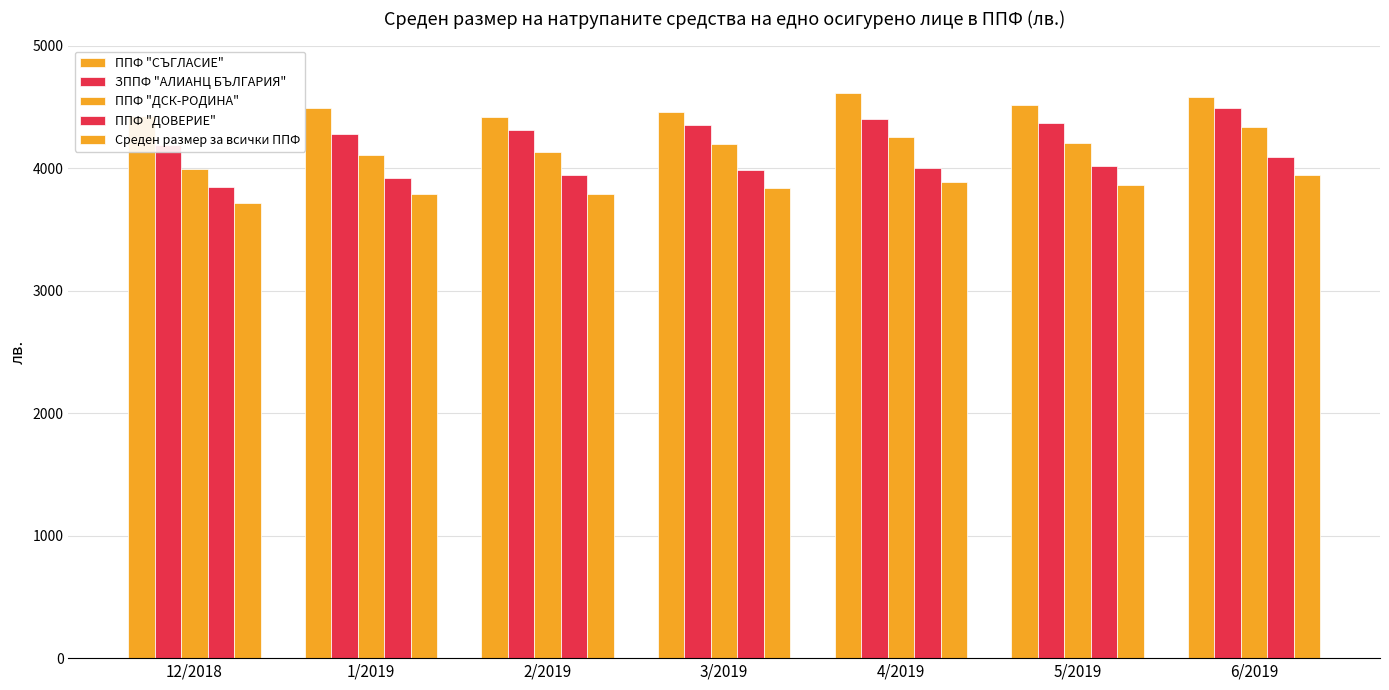

Is it true that ЗППФ "АЛИАНЦ БЪЛГАРИЯ" equals 4184.8 at 12/2018?

True